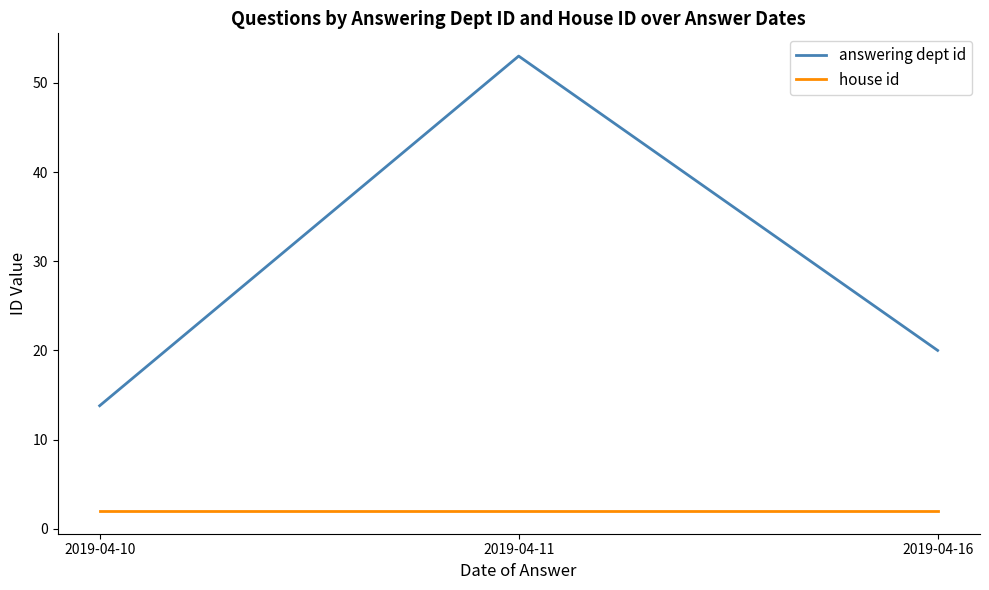

What are all the series names shown in the legend?

answering dept id, house id